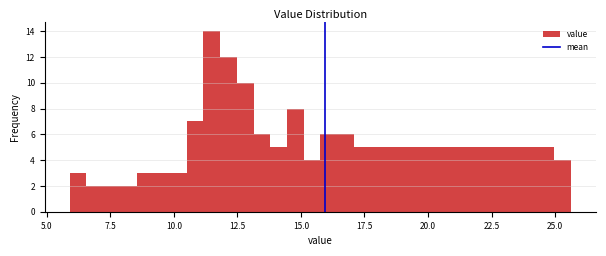

Read against the x-axis, roughly where is the centre of the tallest bar?

11.5